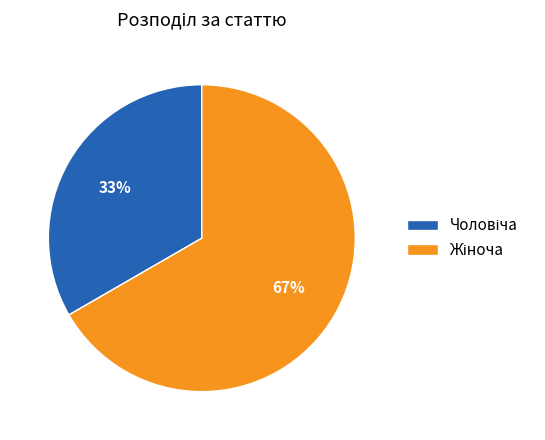

To the nearest percent, what is the average slice percentage?

50%